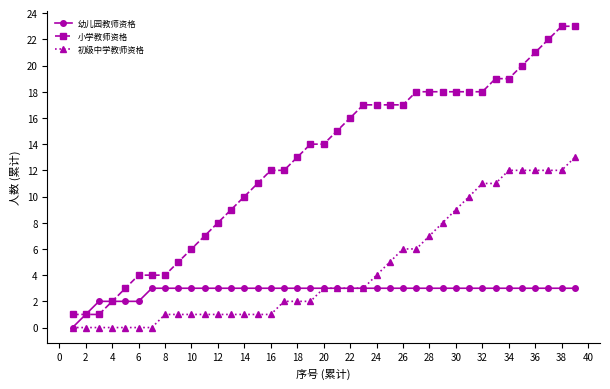

Does the chart display data point markers on the line(s)?

Yes